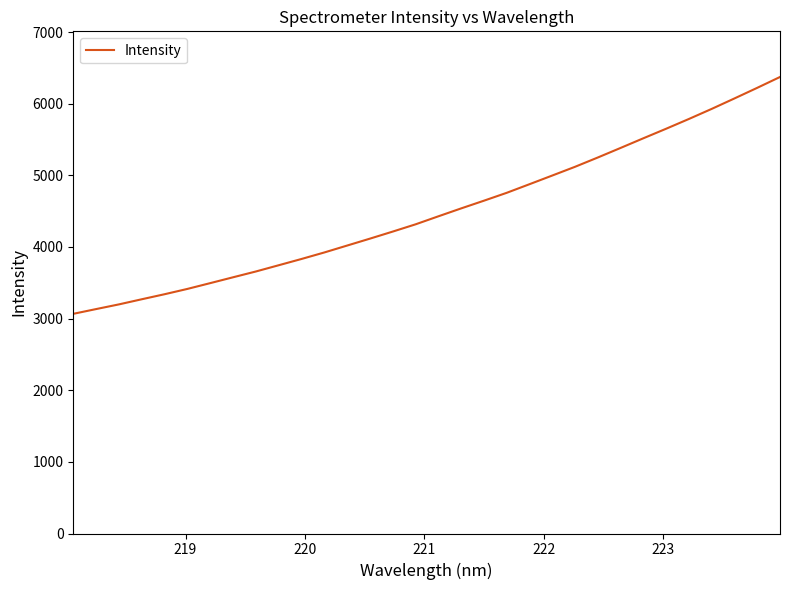

What is the minimum value shown in the chart?

3066.4